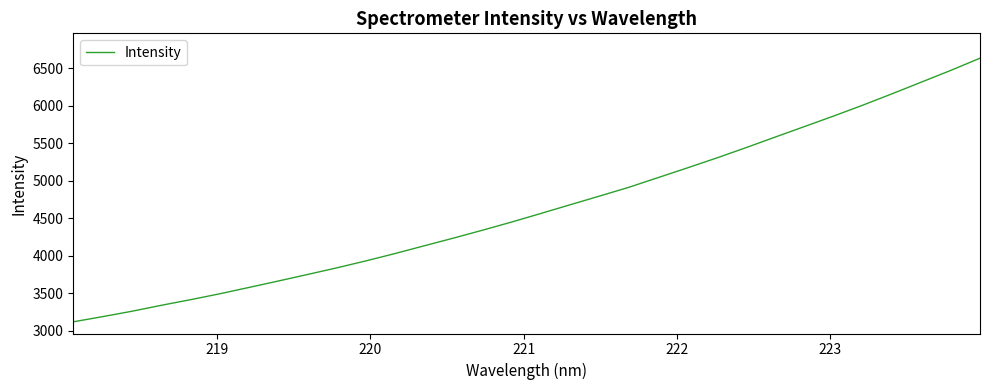

What is the greatest value displayed?

6635.8